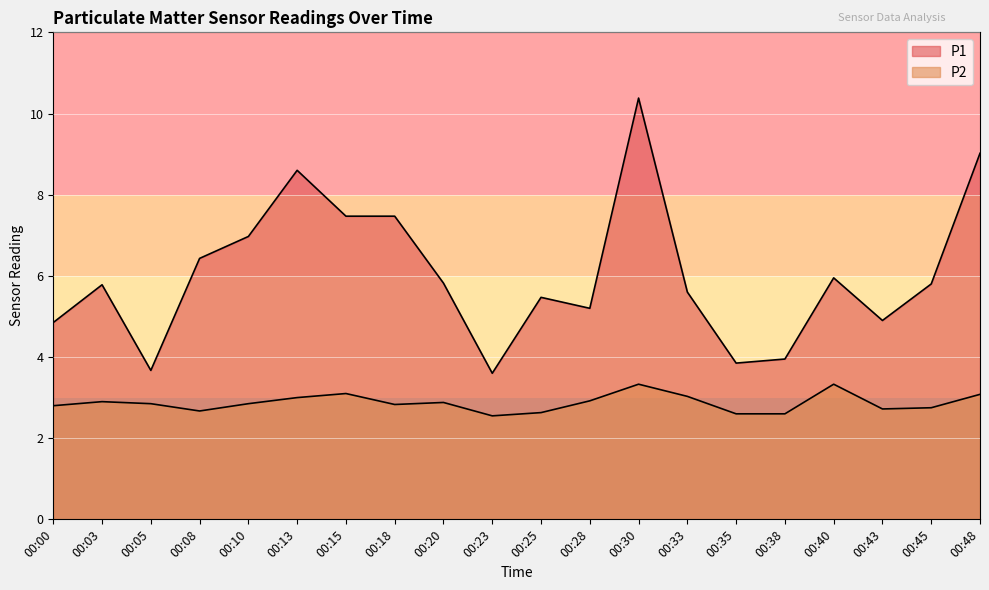

True or false: P1 and P2 intersect in this chart.

False